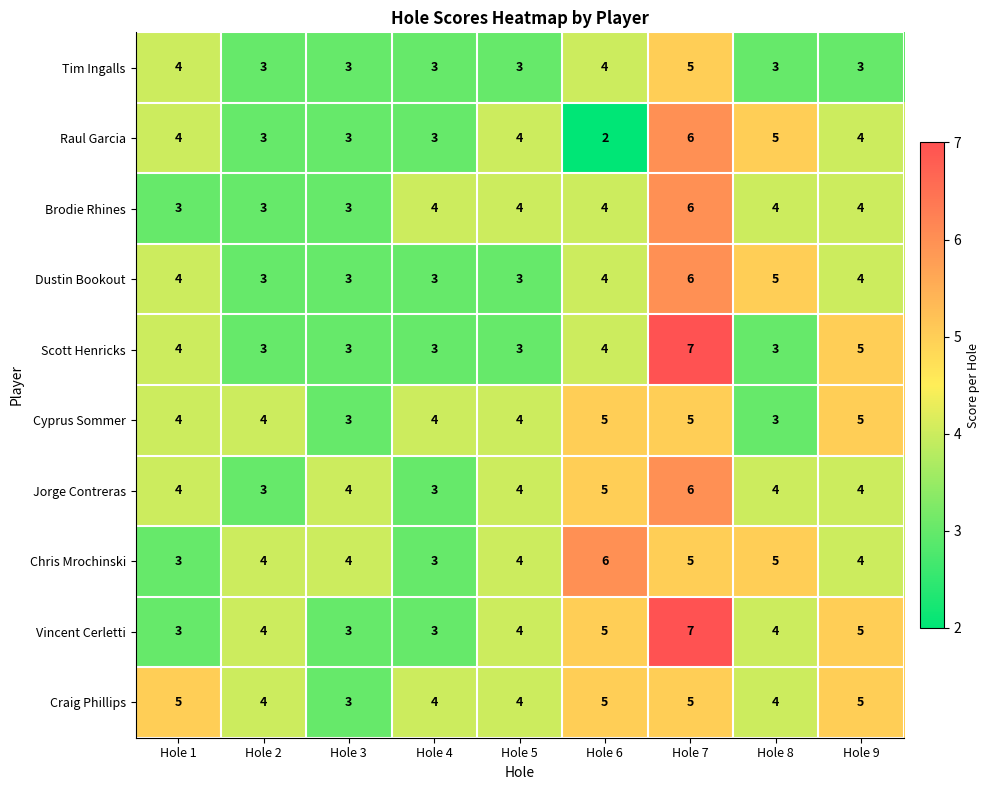

The Chris Mrochinski series shows 3 at Hole 4. True or false?

True